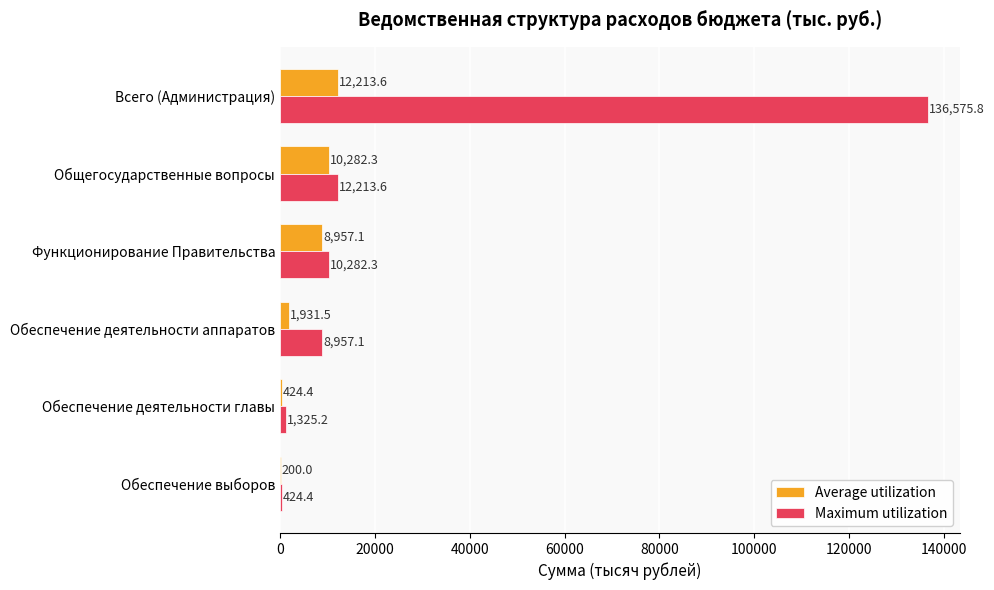

Which series changed the most between Общегосударственные вопросы and Обеспечение деятельности главы?

Maximum utilization